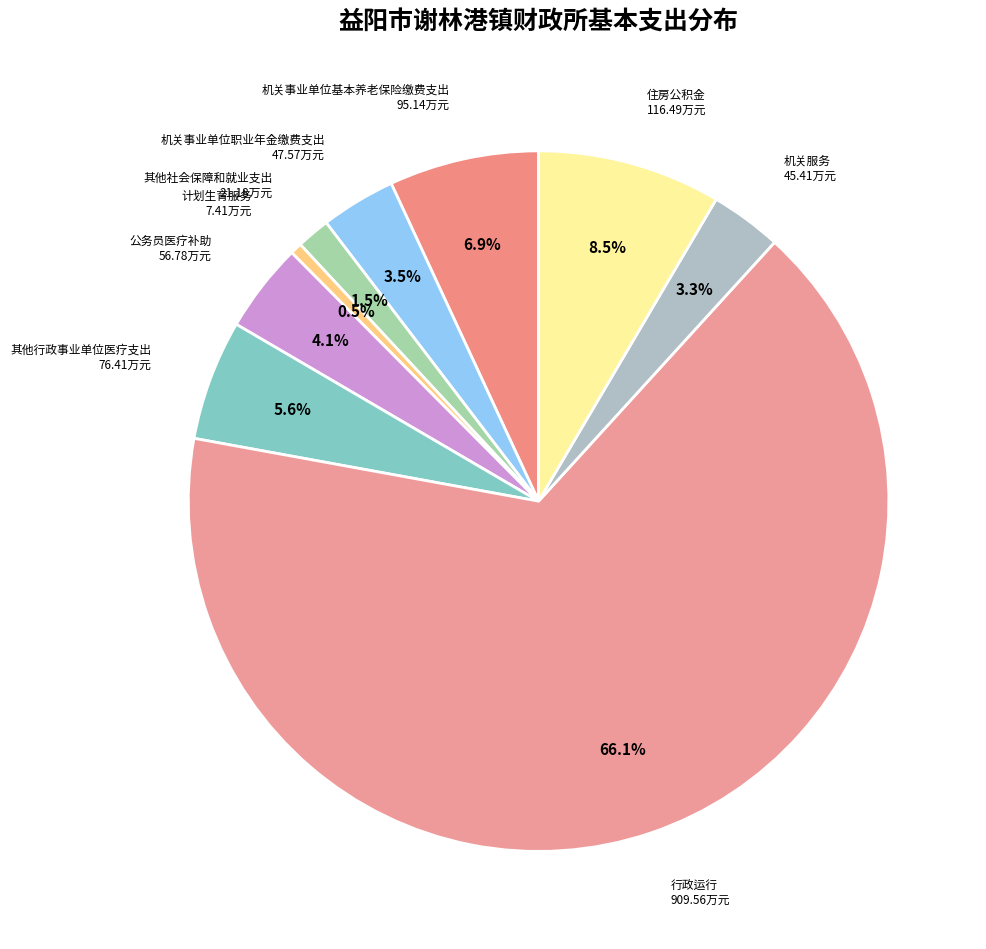

Count the number of slices in the pie.

9